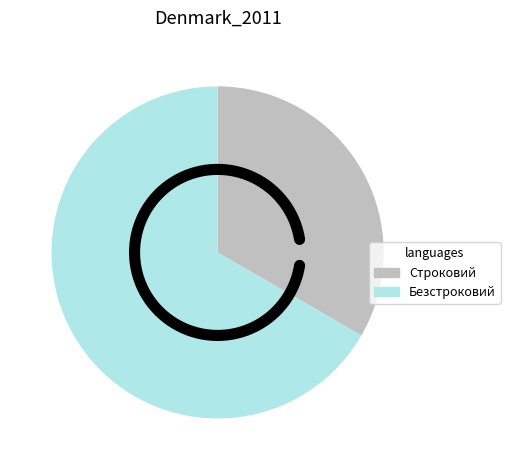

What is the change in value from Строковий to Безстроковий?

+1